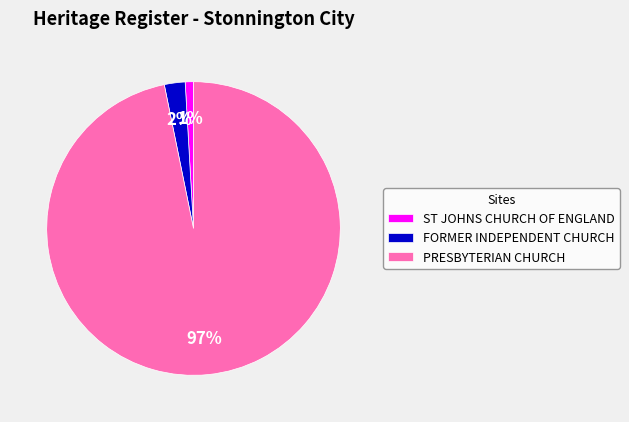

To the nearest percent, what portion does ST JOHNS CHURCH OF ENGLAND represent?

1%